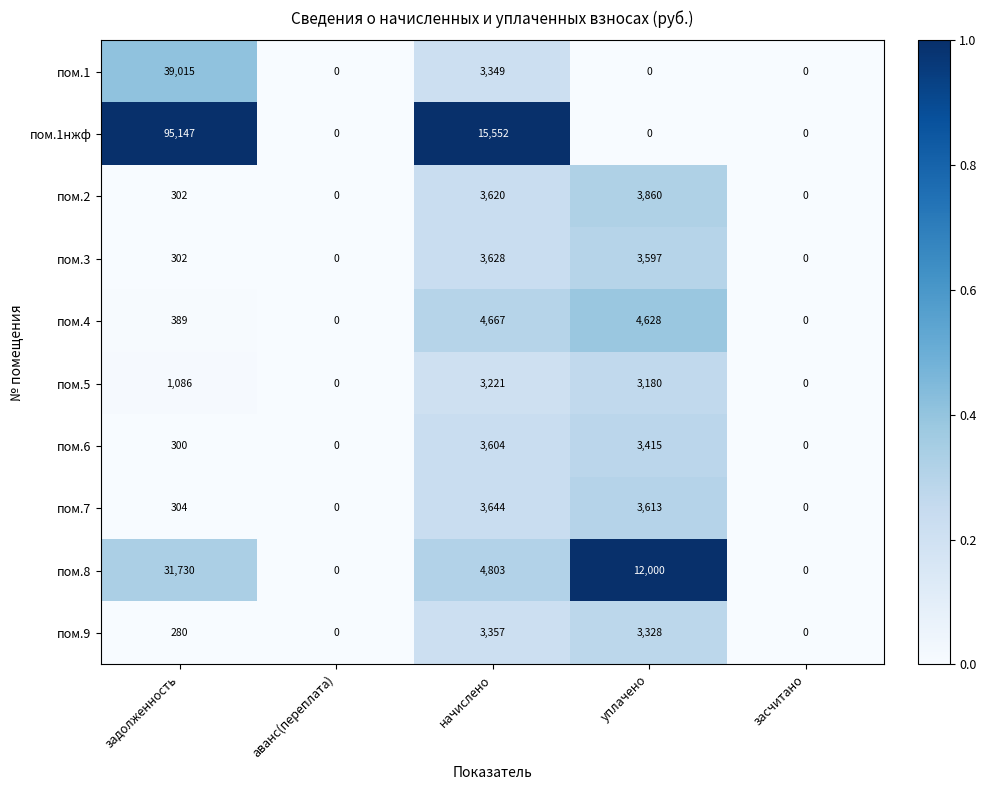

True or false: пом.1нжф has a value of 0 at аванс(переплата).

True